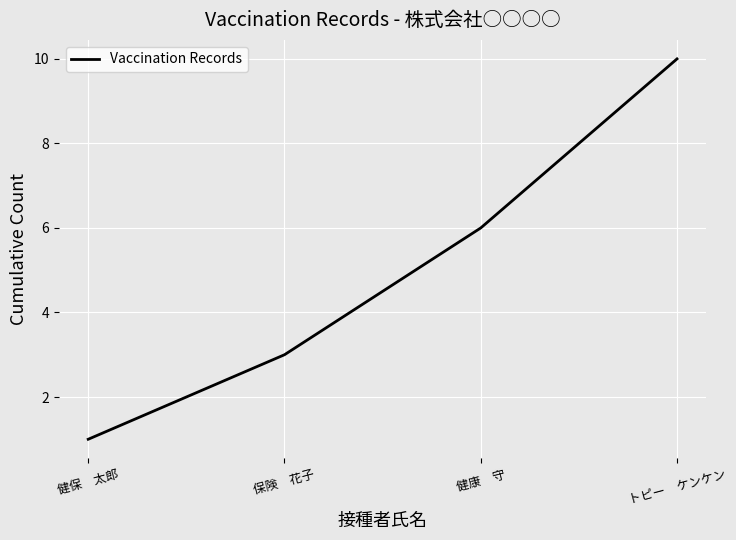

What is the difference between the values at 健康　守 and トピー　ケンケン?

4